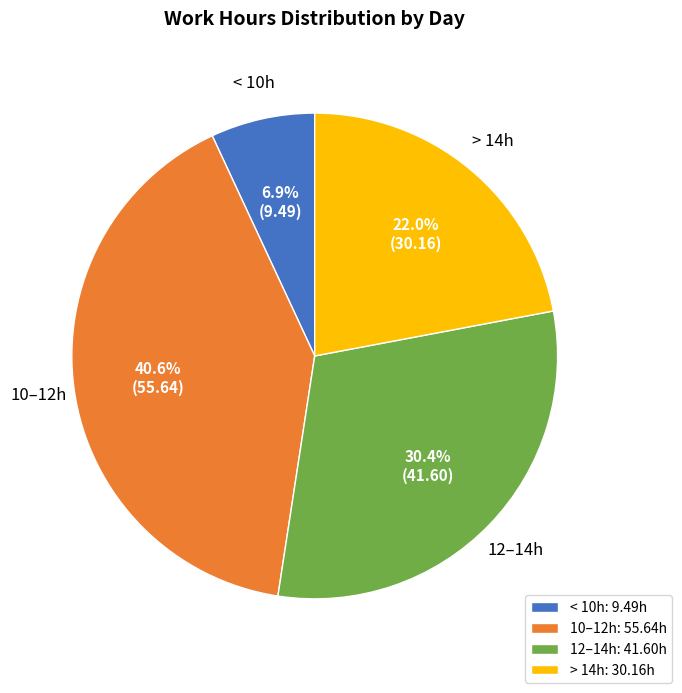

How many segments does this pie chart have?

4